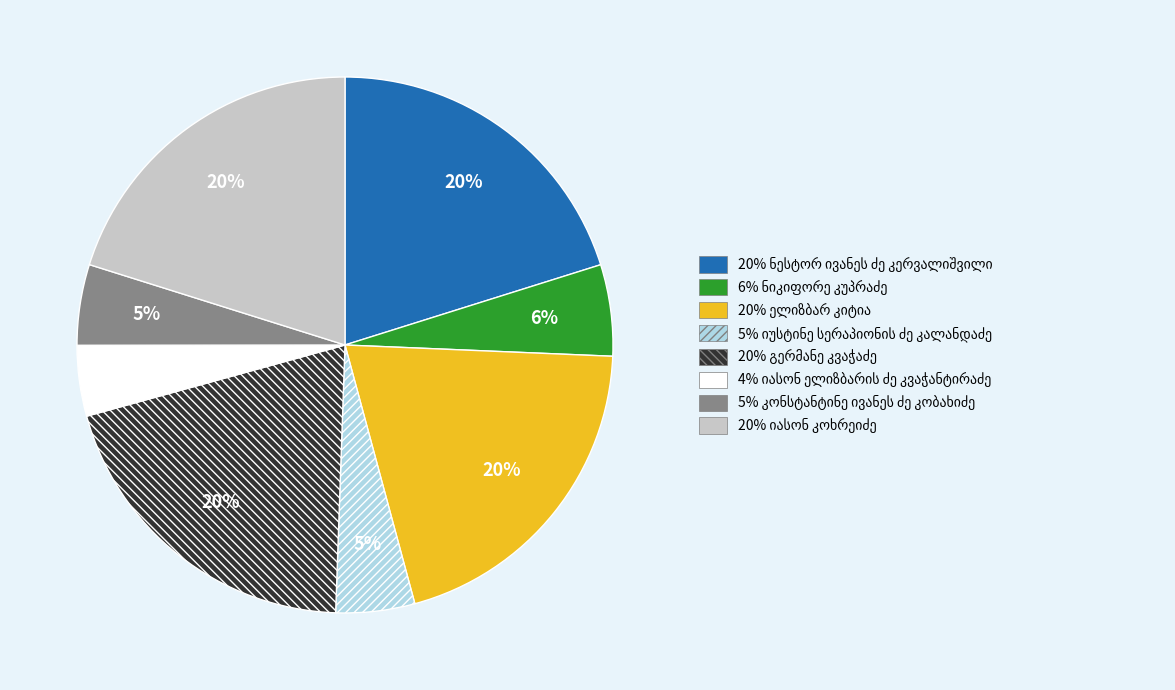

Is there a majority slice in this chart?

No